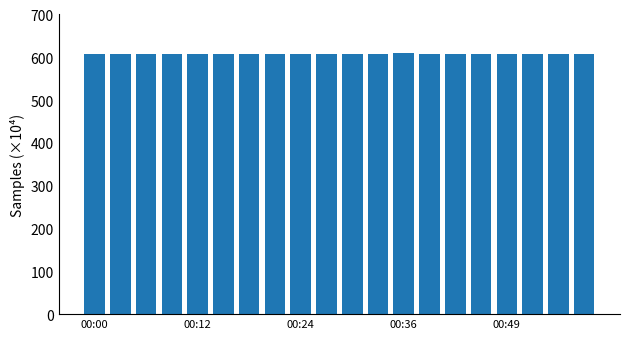

What is the minimum value shown in the chart?

608.0